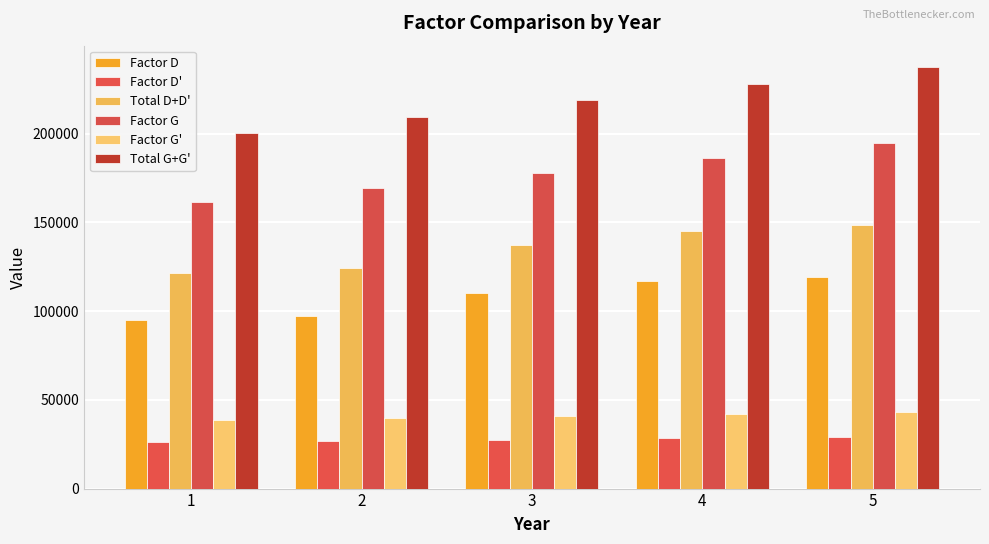

Are the bars grouped side by side (vs. stacked)?

Yes